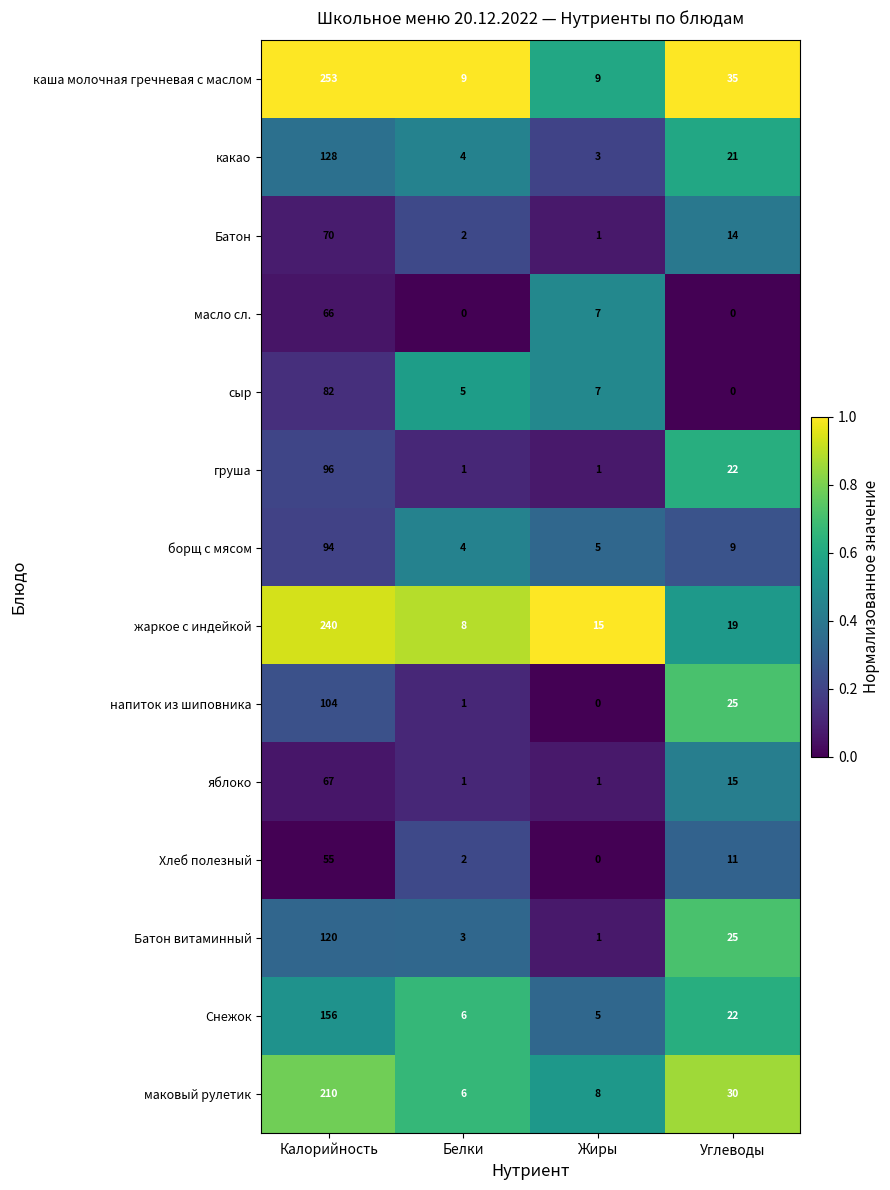

The Хлеб полезный series shows 0 at Жиры. True or false?

True